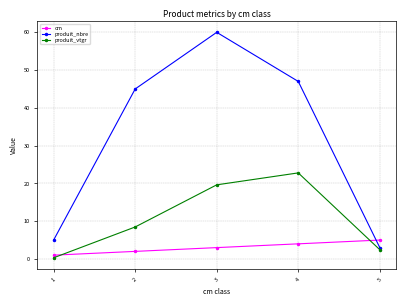

True or false: cm has a value of 3.0 at 3.

True